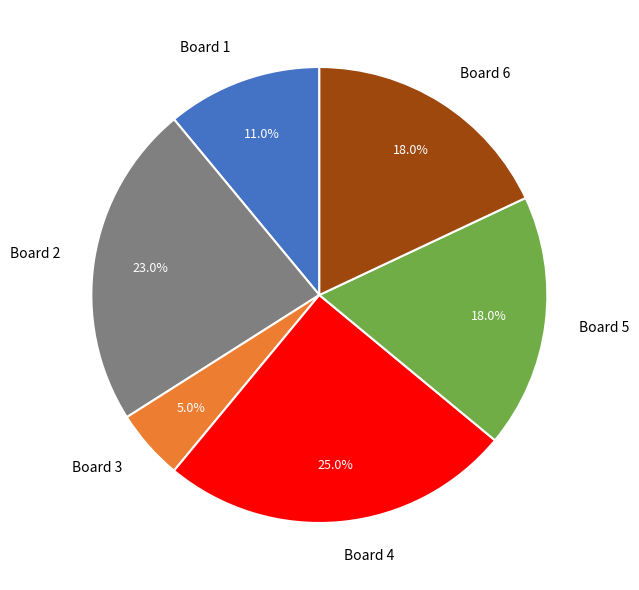

True or false: Board 3 accounts for 1% of the total.

False